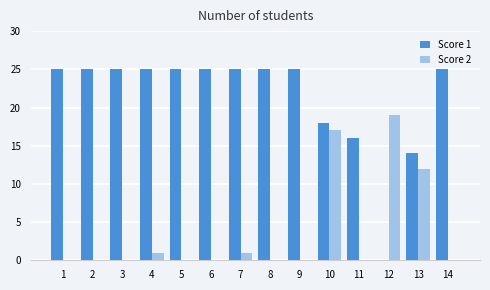

Which category has the highest value in the Score 2 series?

12